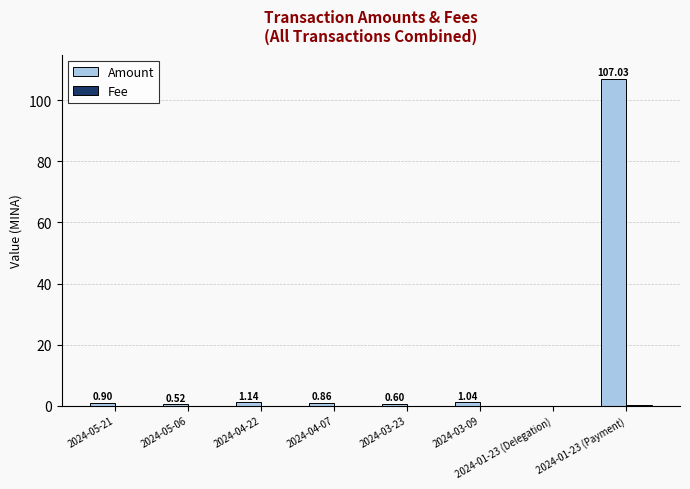

Which series has the largest total across all categories?

Amount